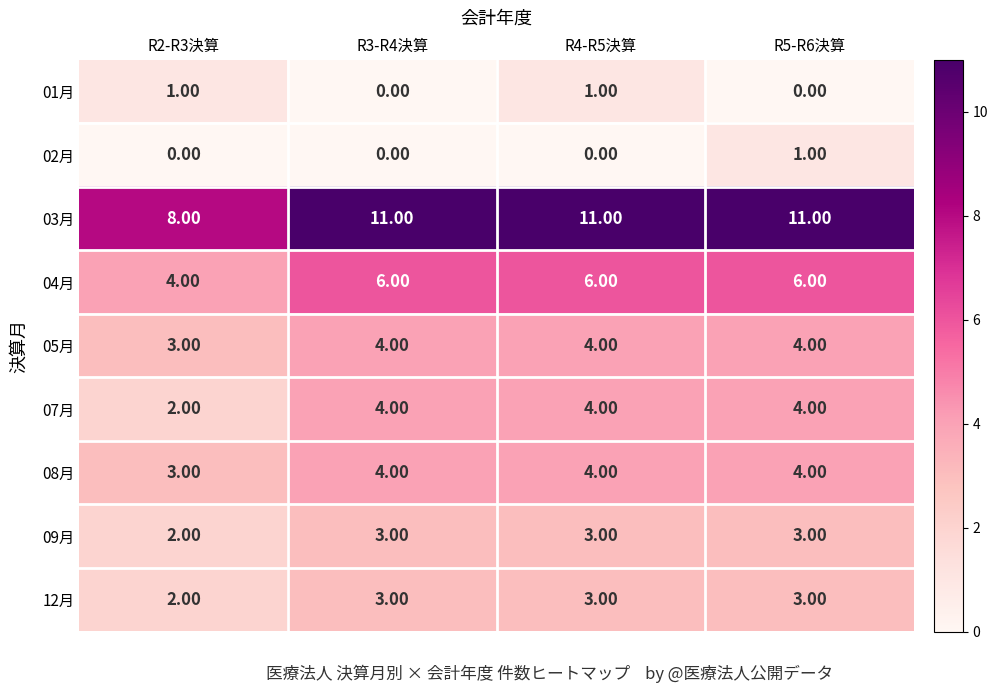

What is the maximum value shown in the chart?

11